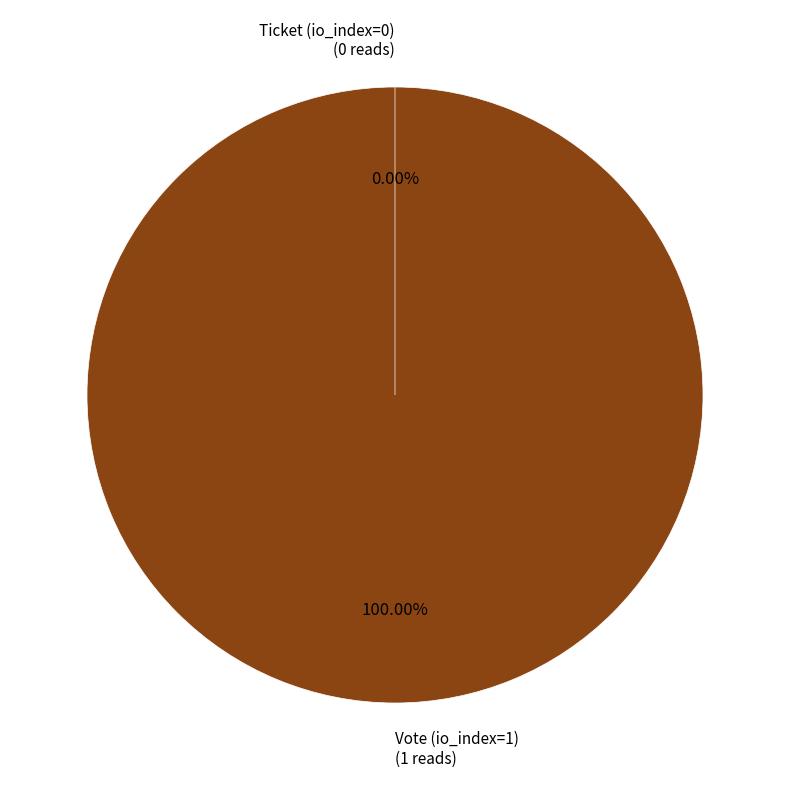

Is it true that Vote (io_index=1) is 100% of the pie?

True